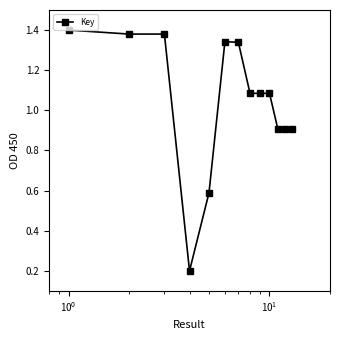

How many values are below 1?

5